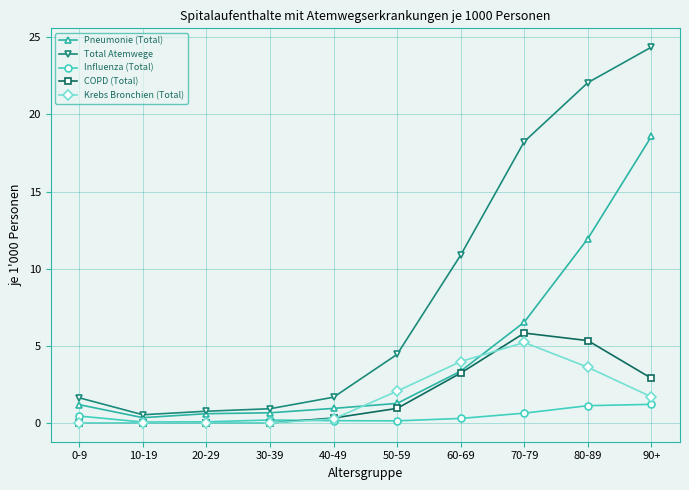

The value of Pneumonie (Total) at 90+ is 10.2. True or false?

False